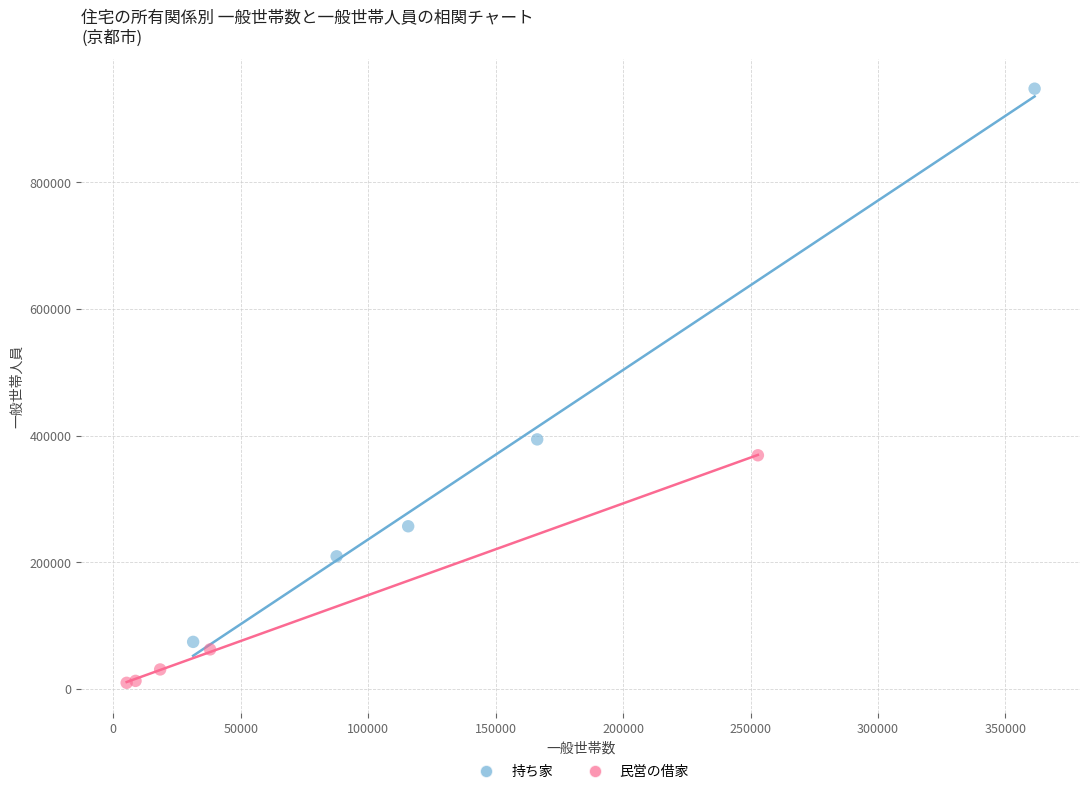

Which series contains the lowest Y value?

民営の借家